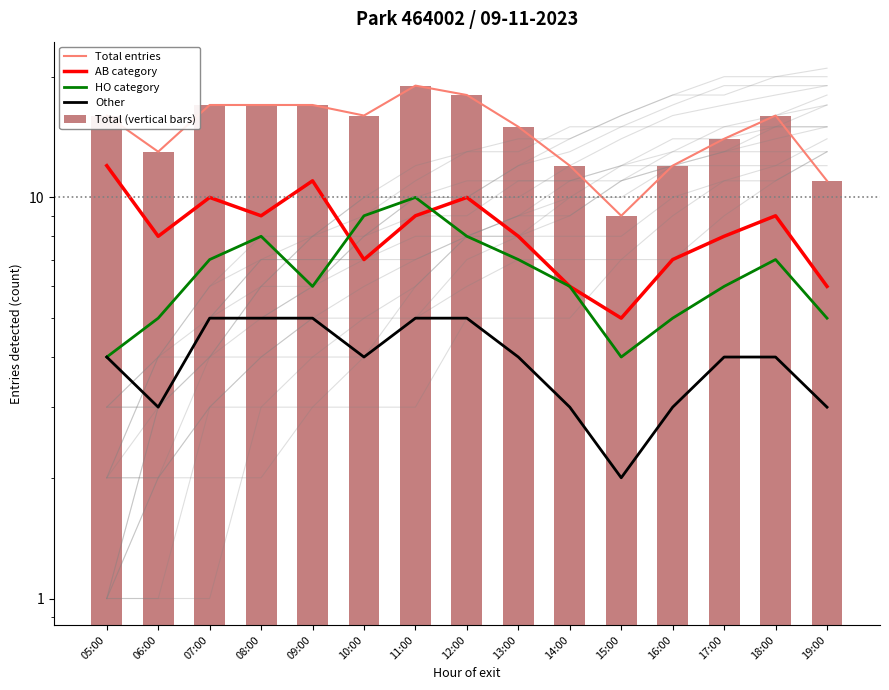

The value of Total (vertical bars) at 15:00 is 9. True or false?

True